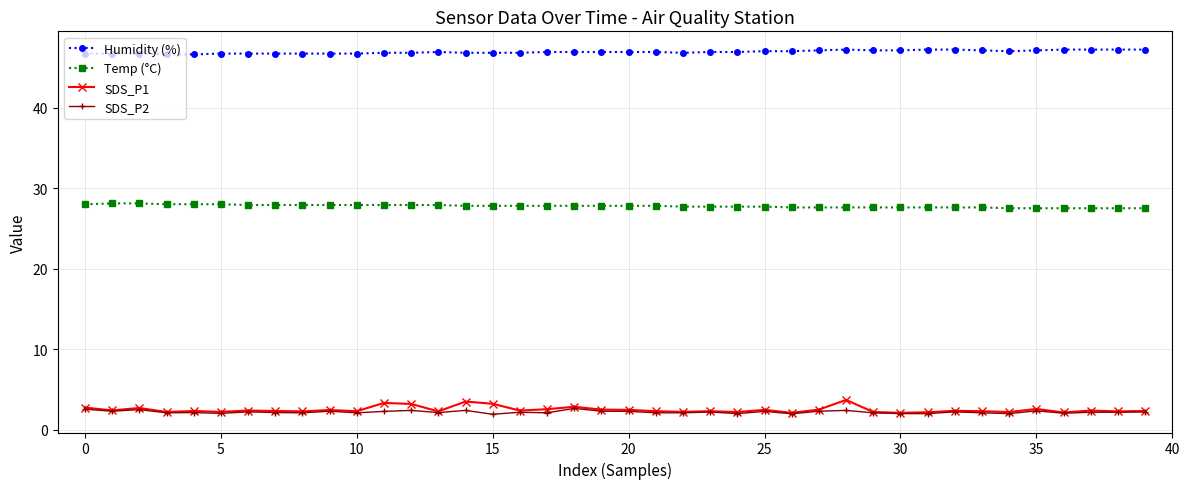

At how many categories does at least one series exceed 22?

40